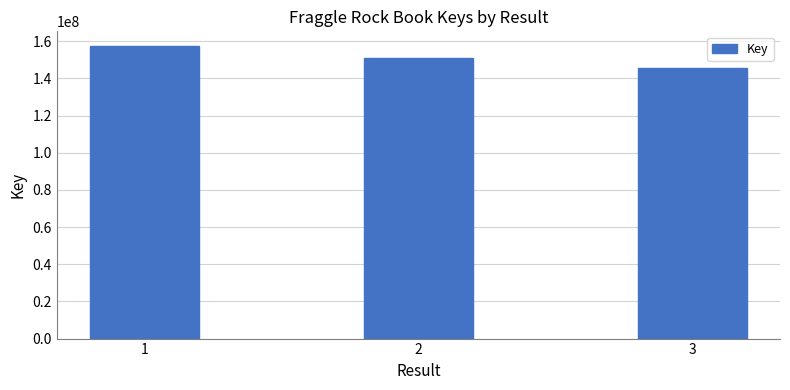

Are the bars grouped side by side (vs. stacked)?

No